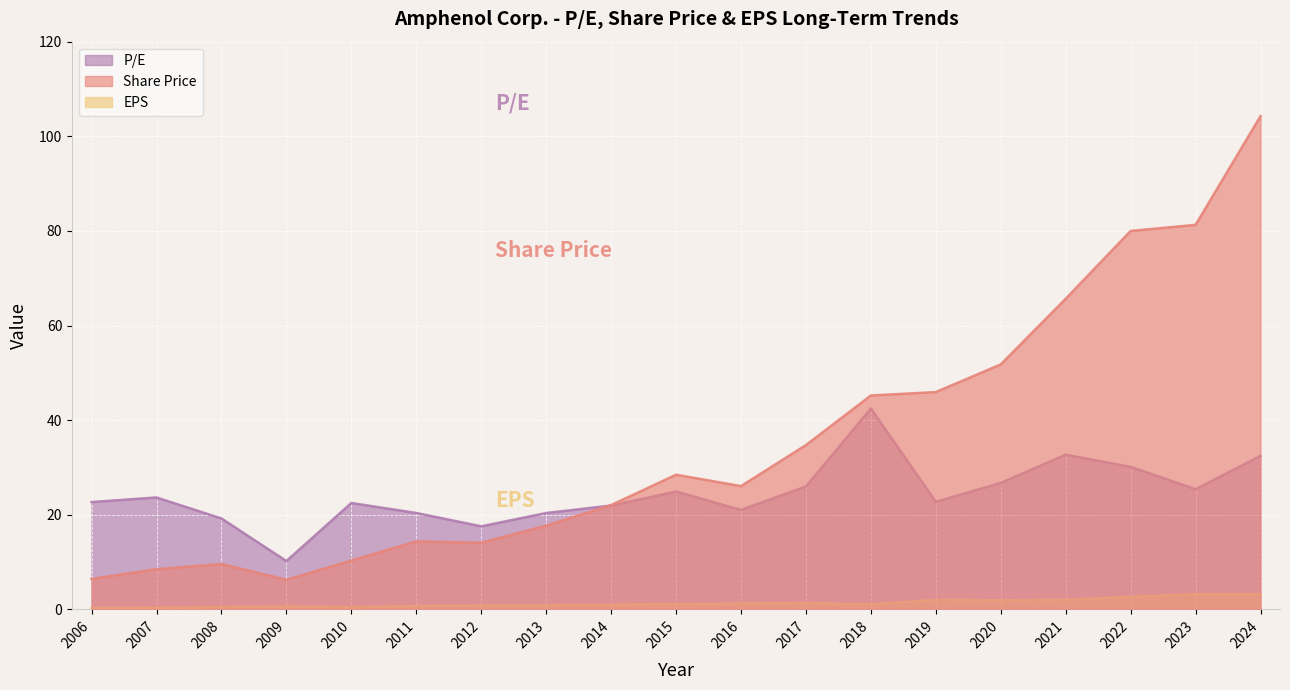

What is the average value of the EPS series?

1.3